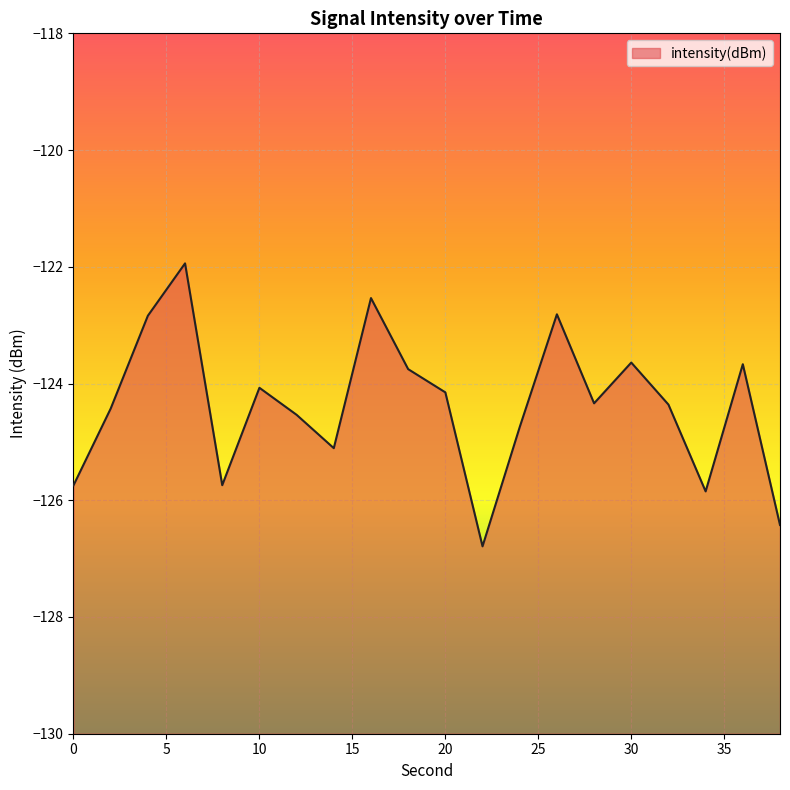

What is the value of the 19th point from the left?

-123.7